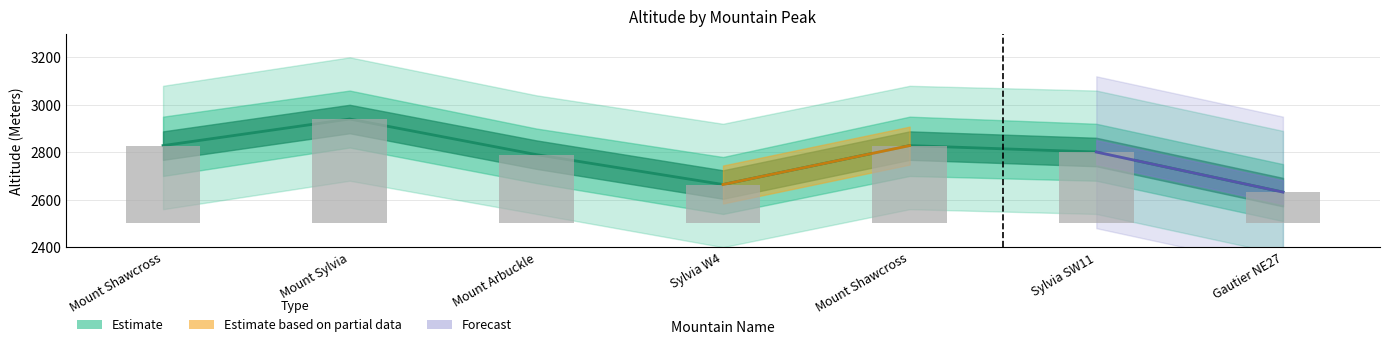

How many bars are there in total?

7